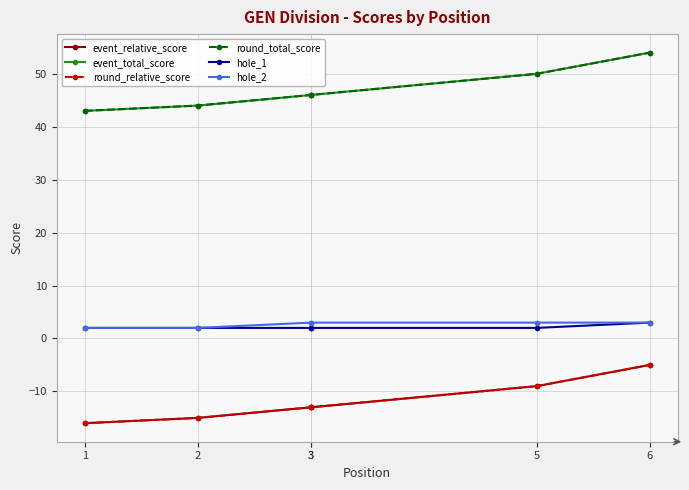

Is it true that round_relative_score equals -15 at 2?

True